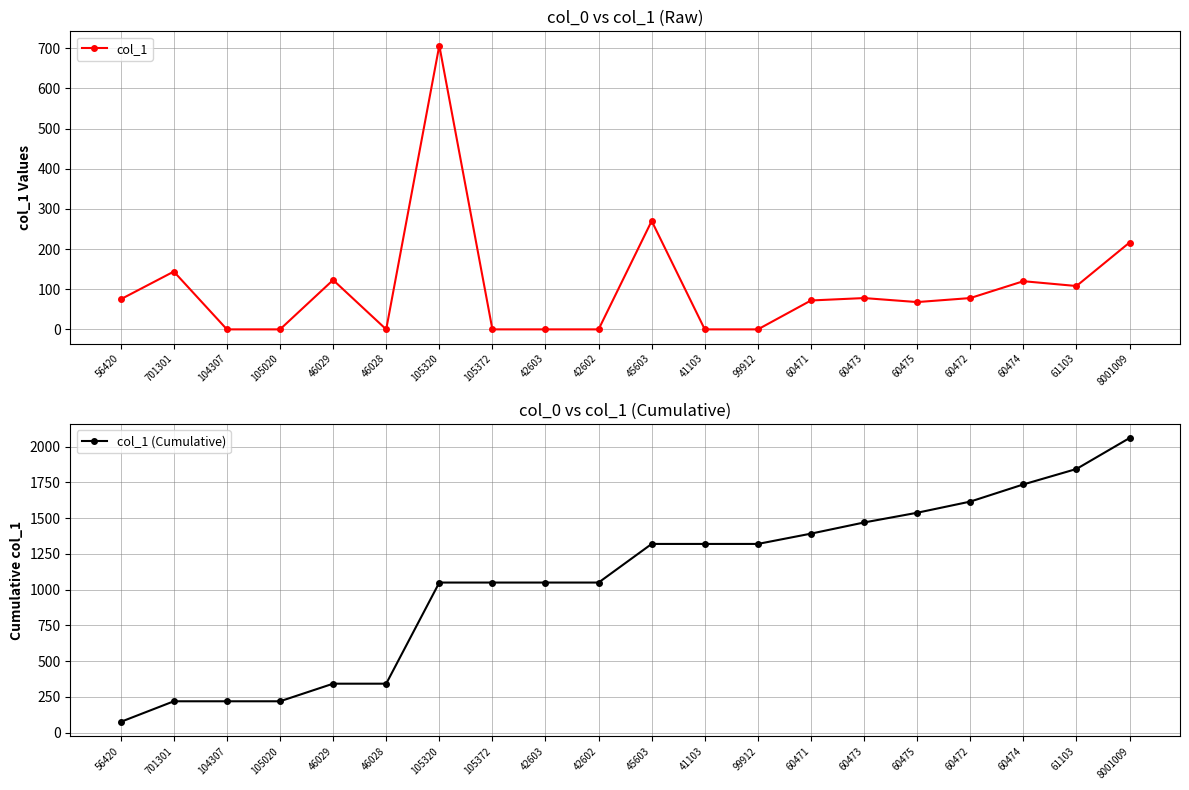

Which series has the largest total across all categories?

col_1 (Cumulative)